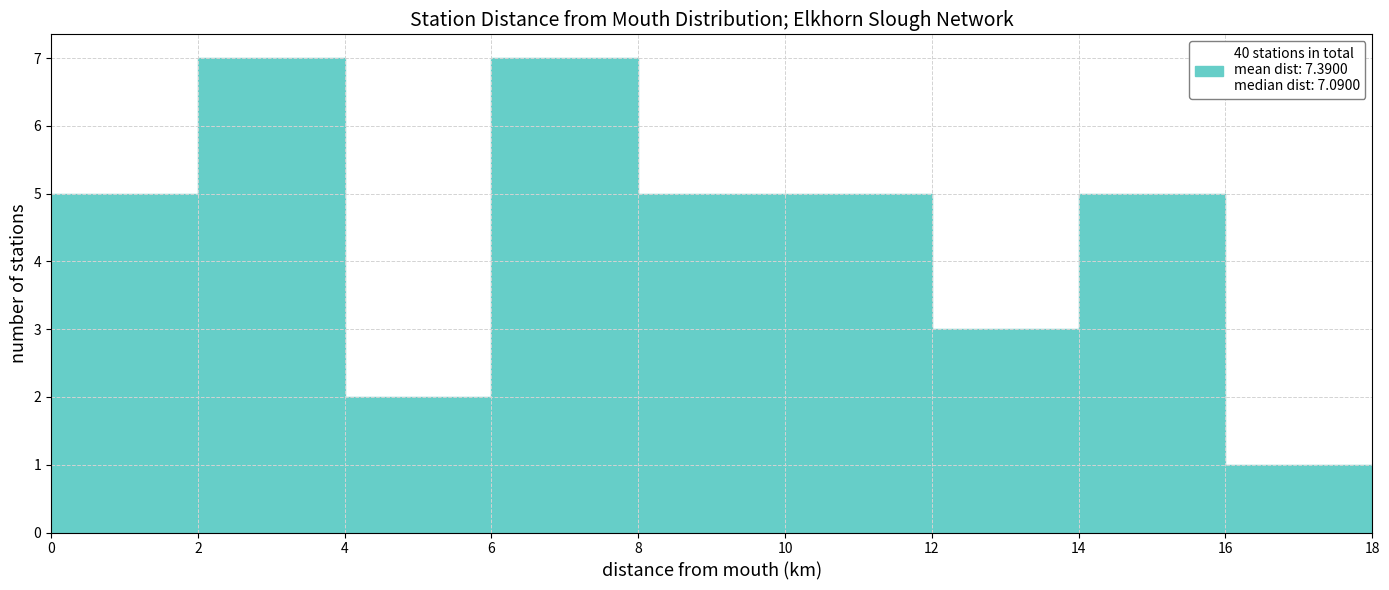

Reading left to right, list every bar in this chart as the range it spans on the x-axis followed by its height. The values are not printed on the chart, so give them approximately, as read against the axis.

0 to 2: 5
2 to 4: 7
4 to 6: 2
6 to 8: 7
8 to 10: 5
10 to 12: 5
12 to 14: 3
14 to 16: 5
16 to 18: 1